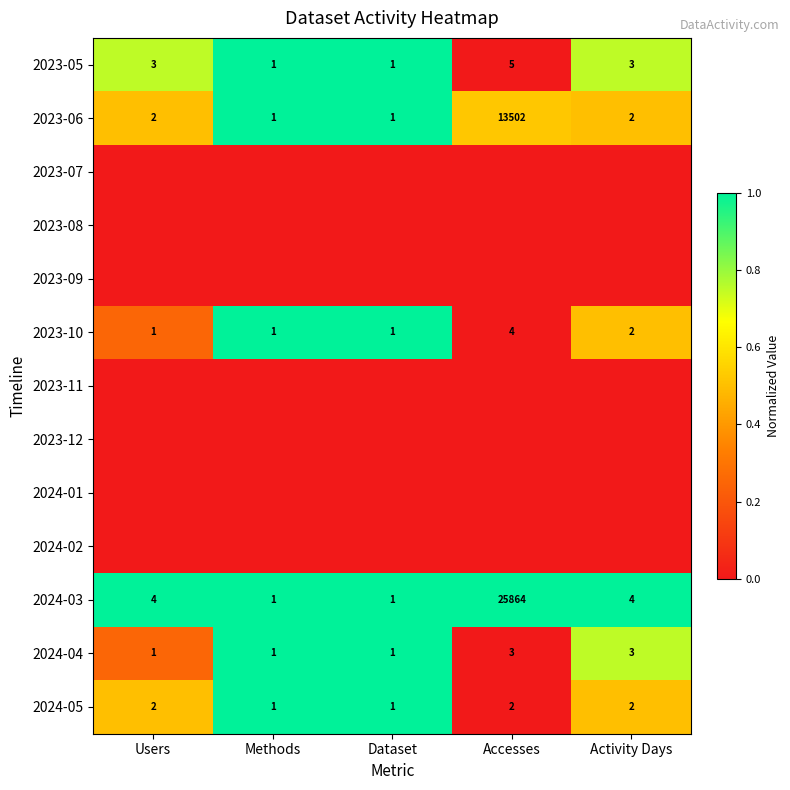

The 2024-05 series shows 0.7 at Activity Days. True or false?

False